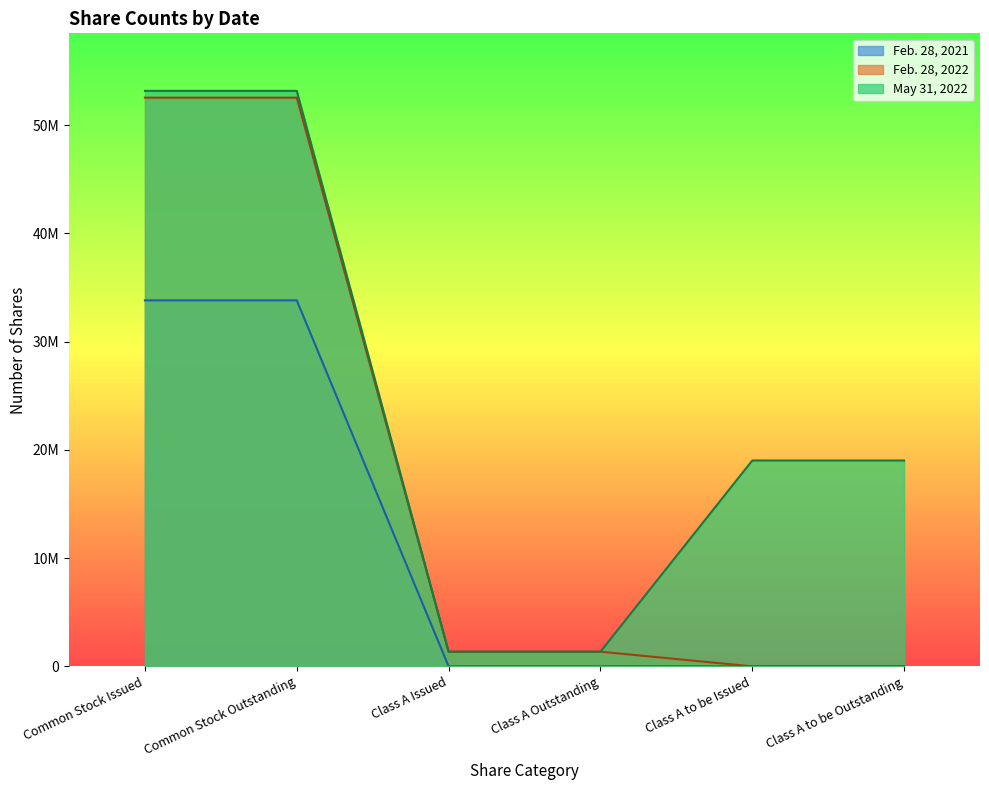

What is the label of the 5th point from the left?

Class A to be Issued